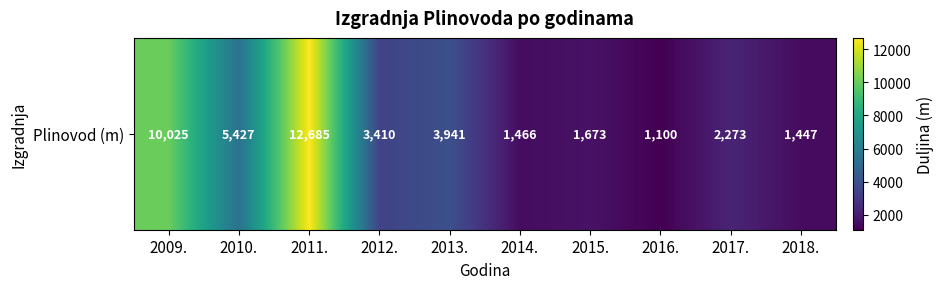

Which category has the highest value across all series?

2011.